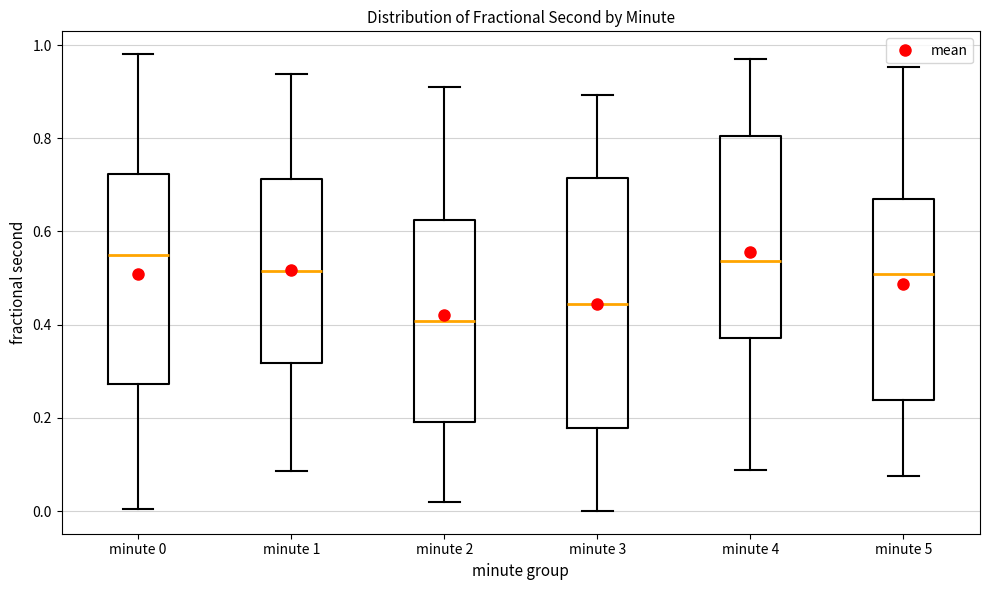

Where does the median line of the box for minute 0 sit on the y-axis? The values are not printed on the chart, so give them approximately, as read against the axis.

0.54